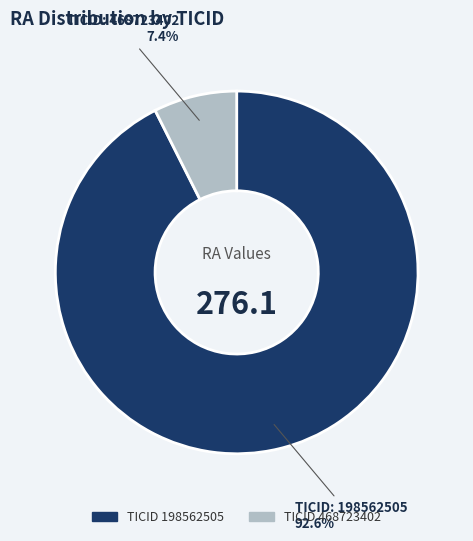

Is there any slice that represents more than half of the pie?

Yes